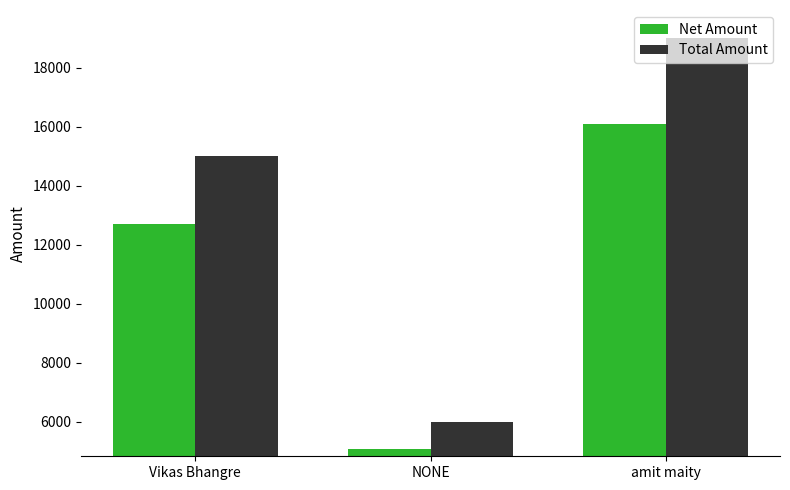

What is the lowest value of the Total Amount series?

6000.0